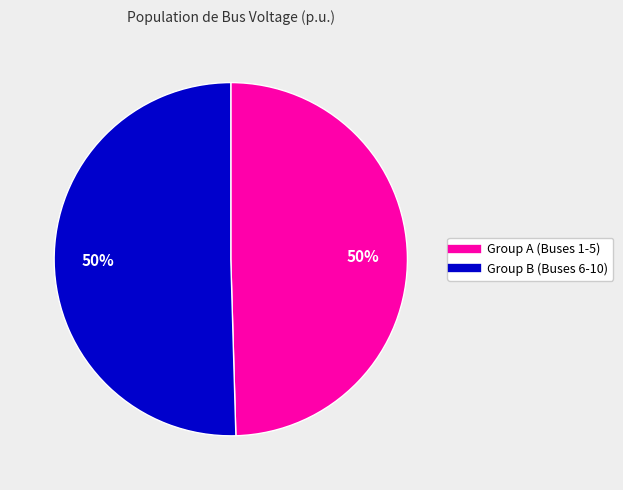

To the nearest percent, what is the average slice percentage?

50%